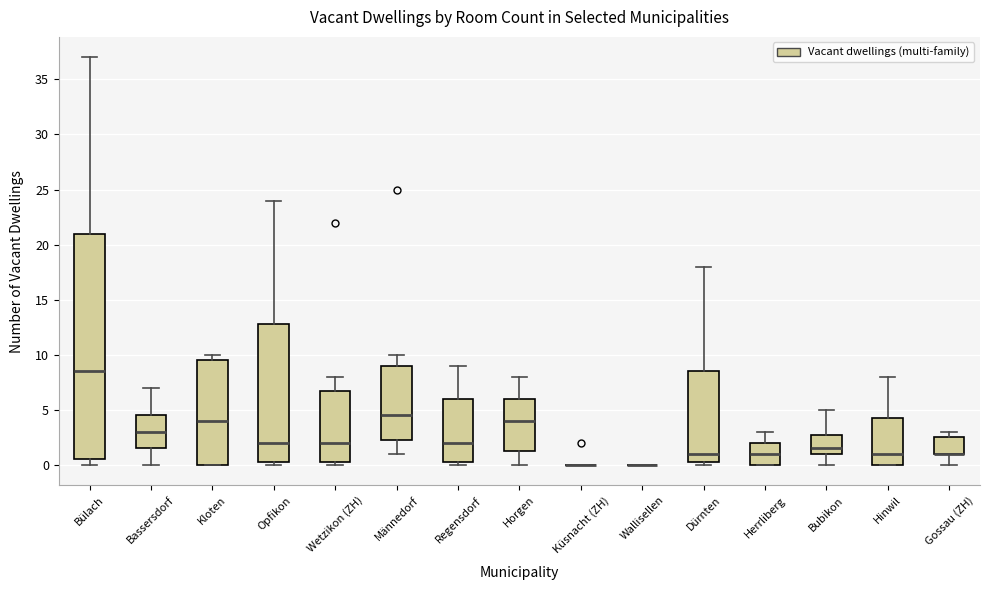

Comparing the boxes themselves (not the whiskers), which one is the tallest?

Bülach